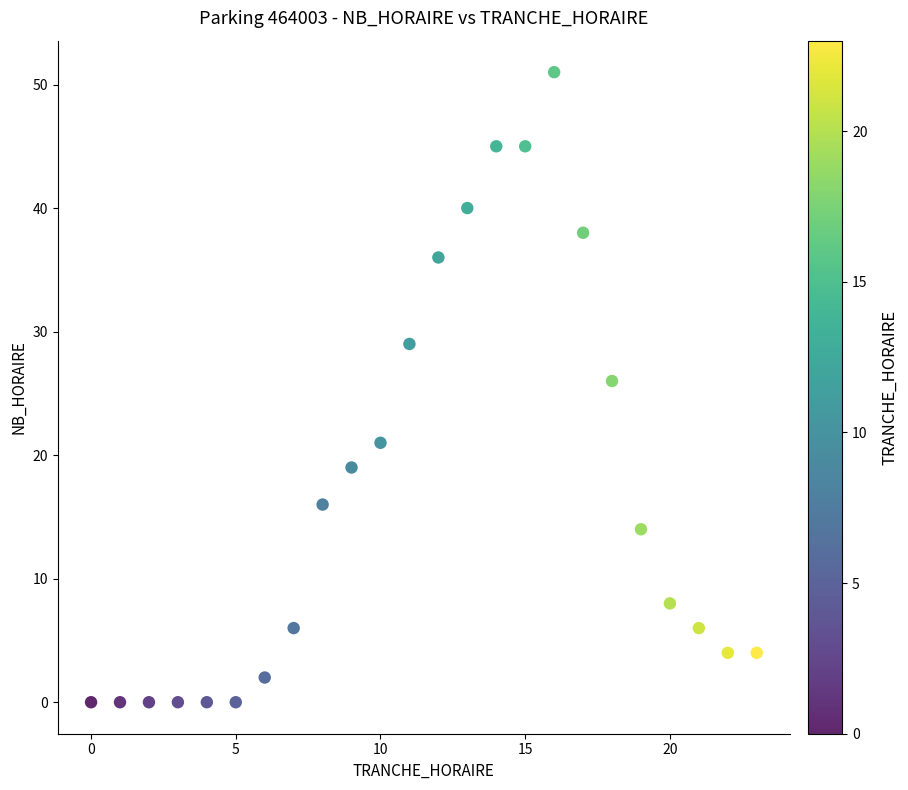

What is the range of Y values (max minus min)?

51